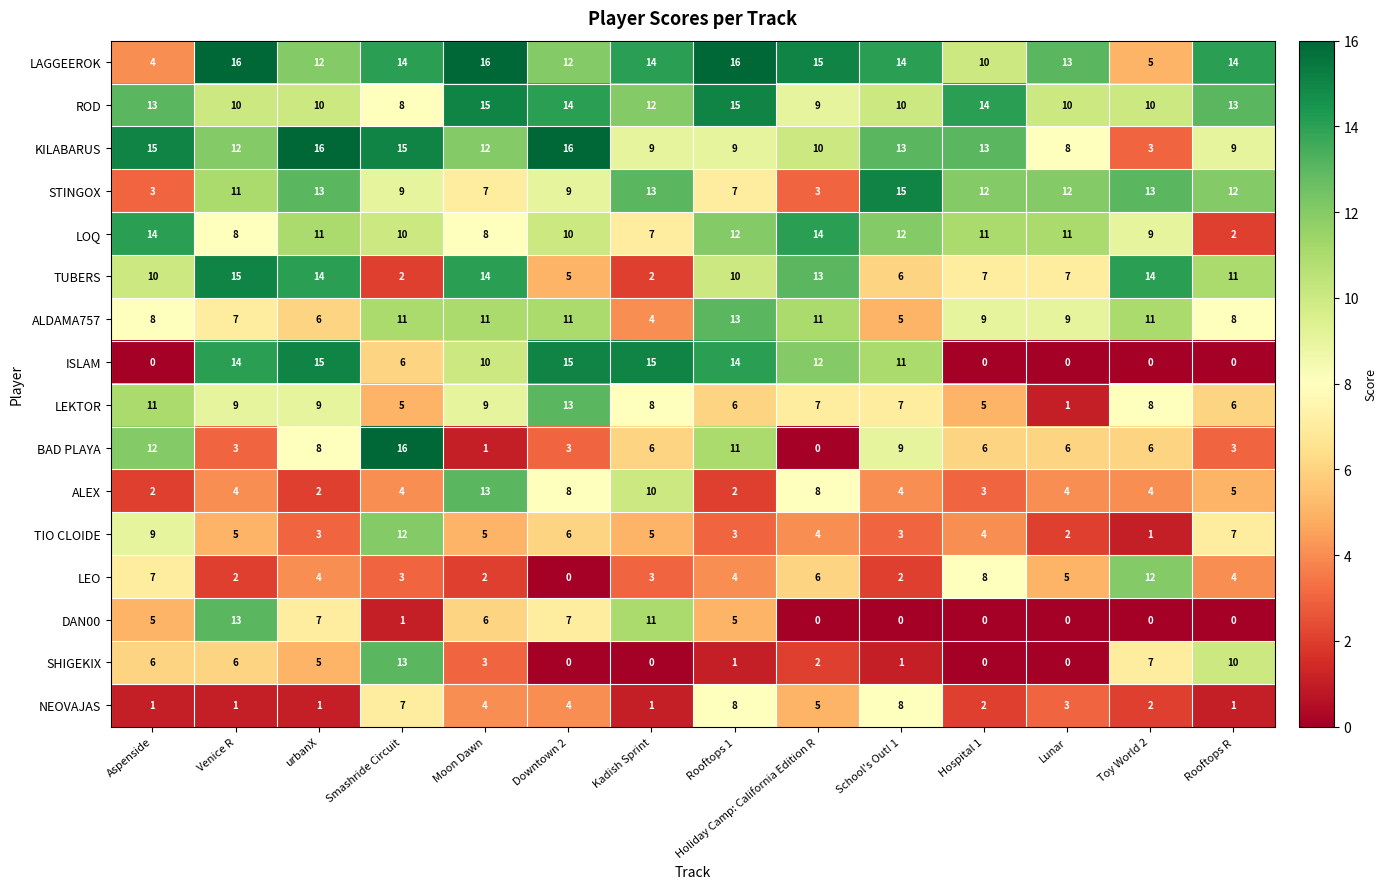

The ISLAM series shows 11 at School's Out! 1. True or false?

True